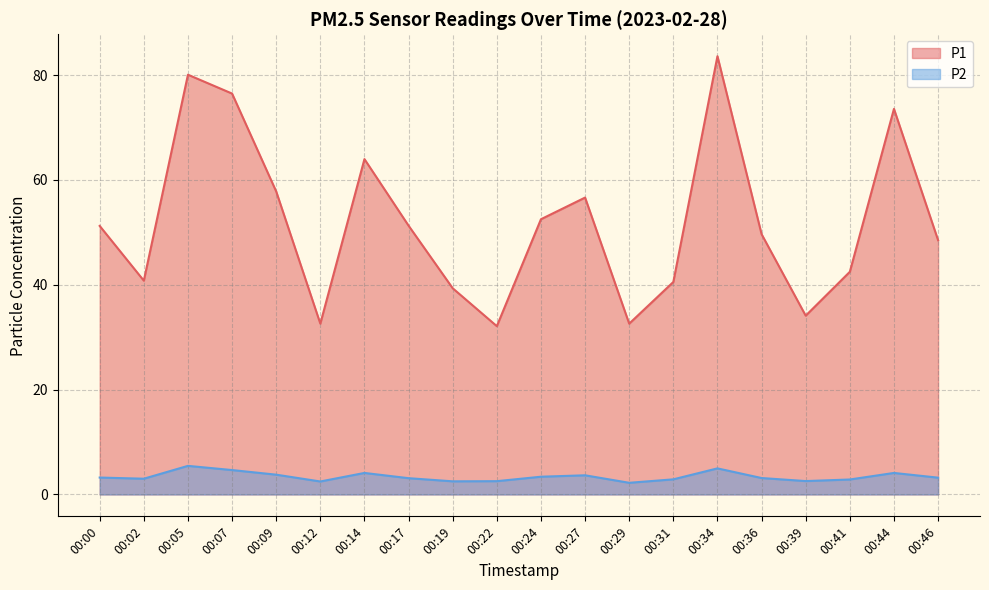

True or false: P1 and P2 cross at least once.

False